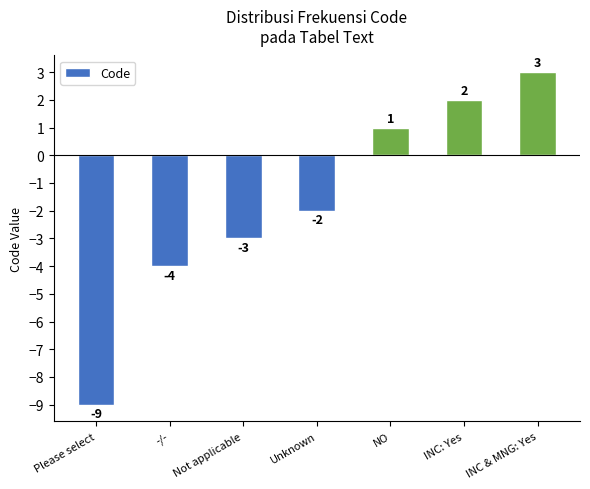

Which label corresponds to the smallest value in the chart?

Please select